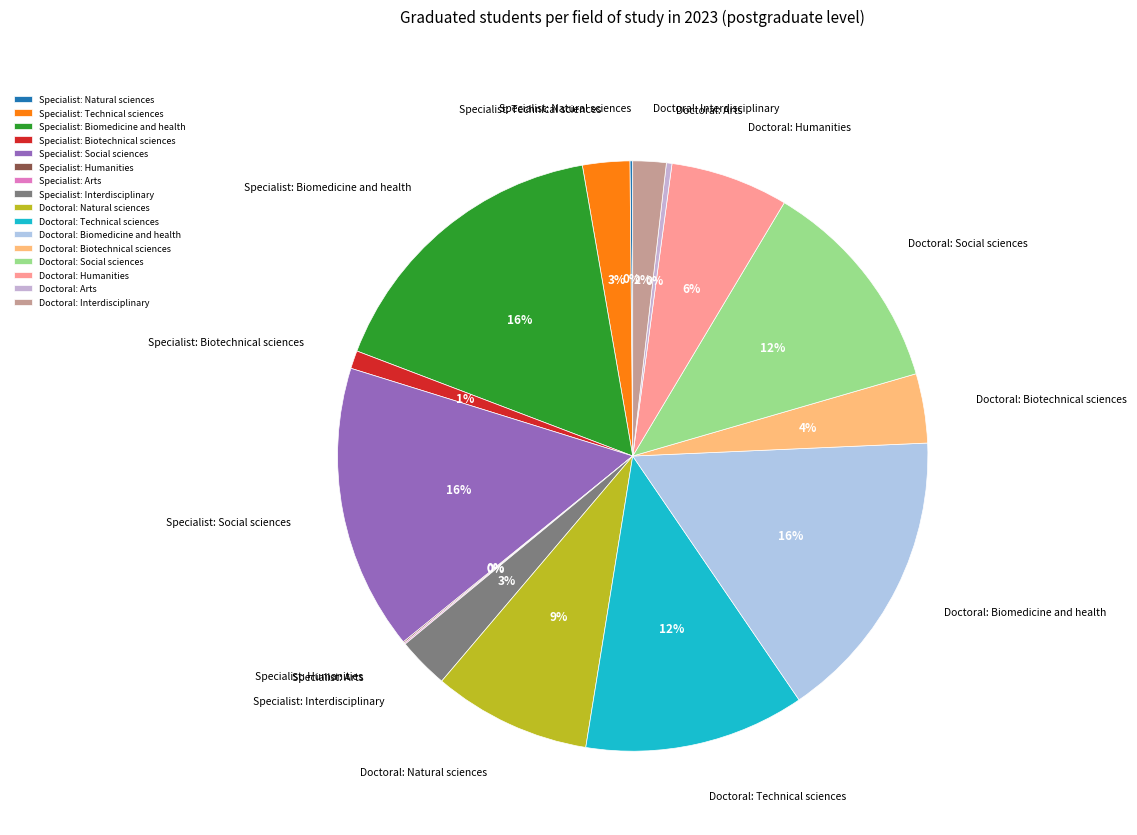

Do Specialist: Biomedicine and health and Doctoral: Biomedicine and health together represent more than half of the pie?

No